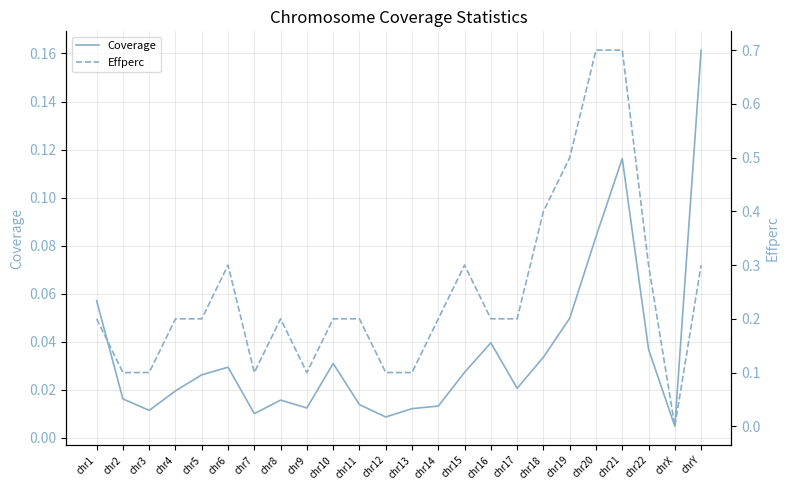

What are all the series names shown in the legend?

Coverage, Effperc